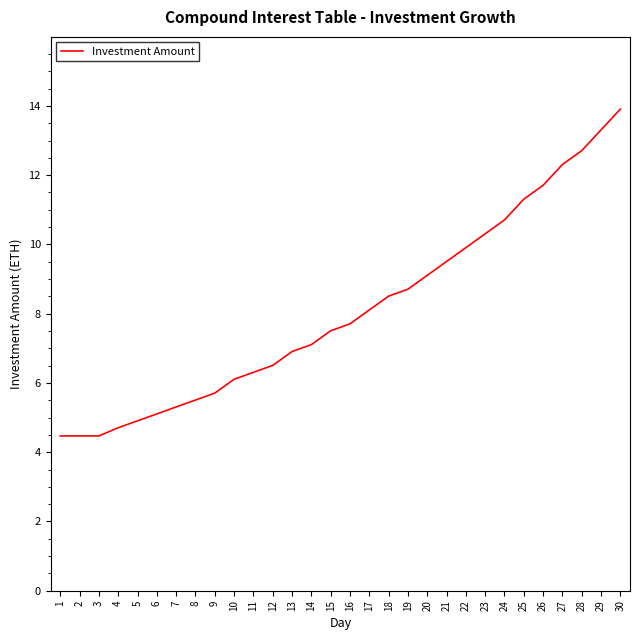

What is the maximum value shown in the chart?

13.9